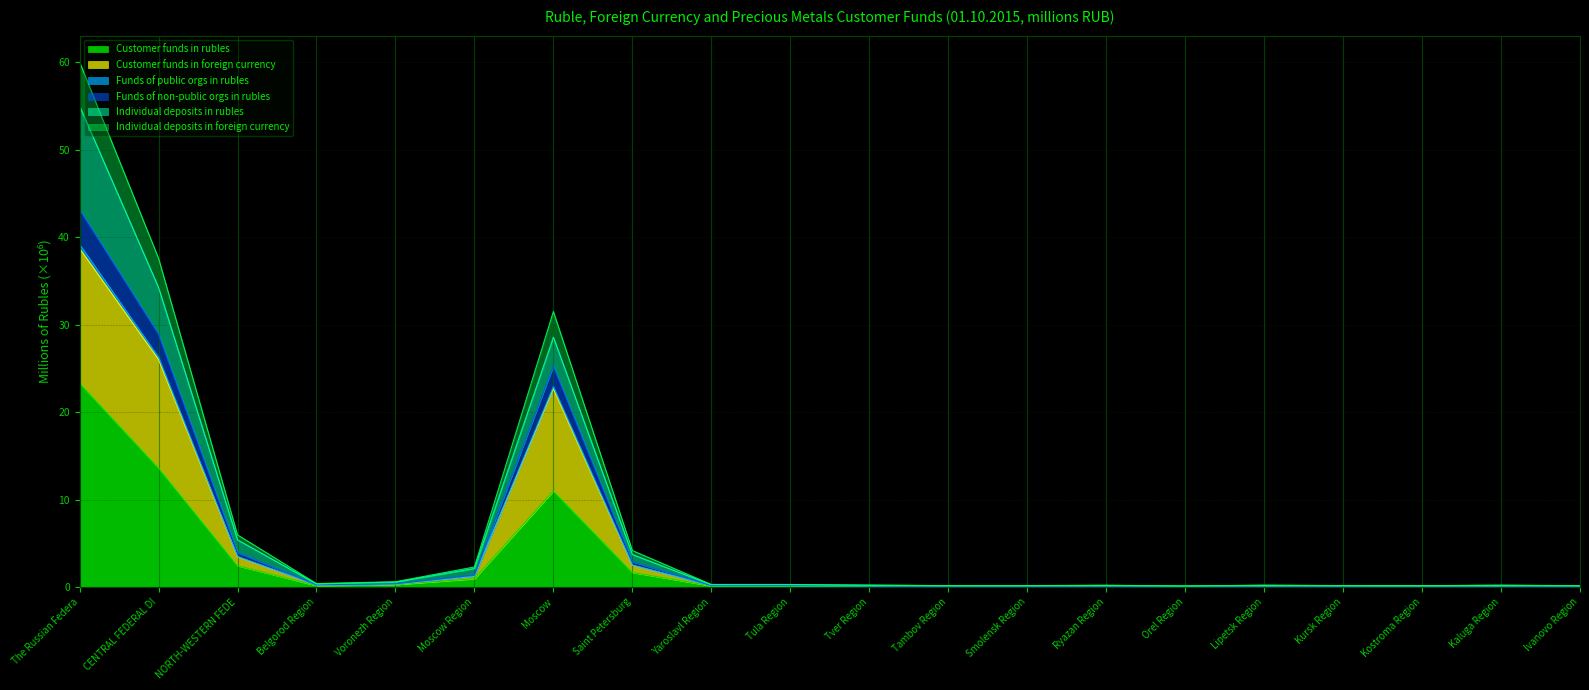

The value of Customer funds in rubles at The Russian Federa is 36.4. True or false?

False